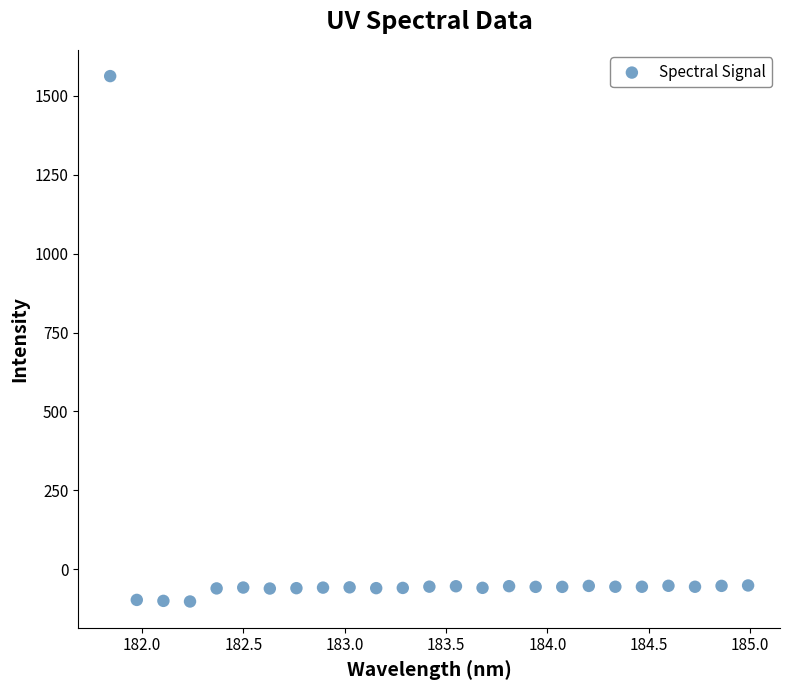

What is the range of X values (max minus min)?

3.1